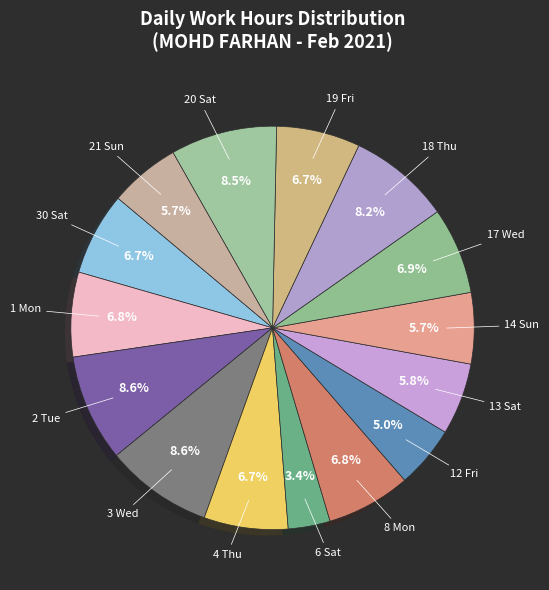

What is the largest slice in the pie chart?

3 Wed